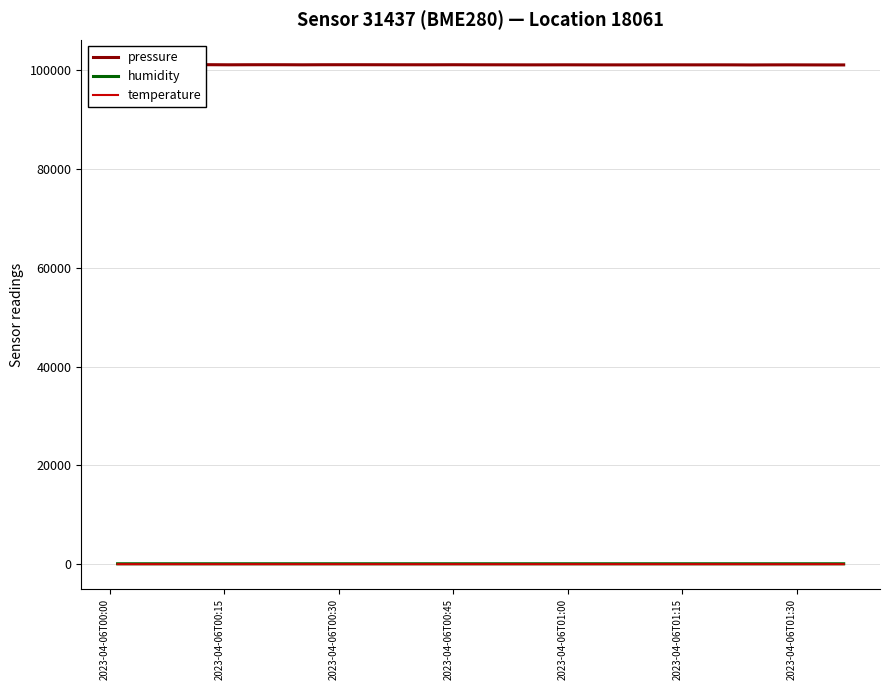

How many values in the temperature series exceed -1?

8